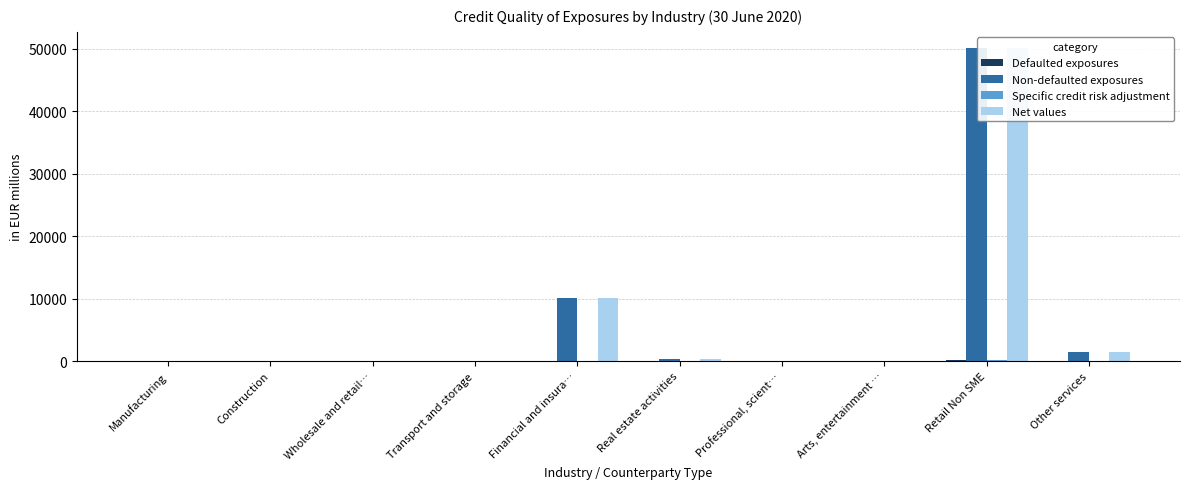

At how many categories does at least one series exceed 26717?

1